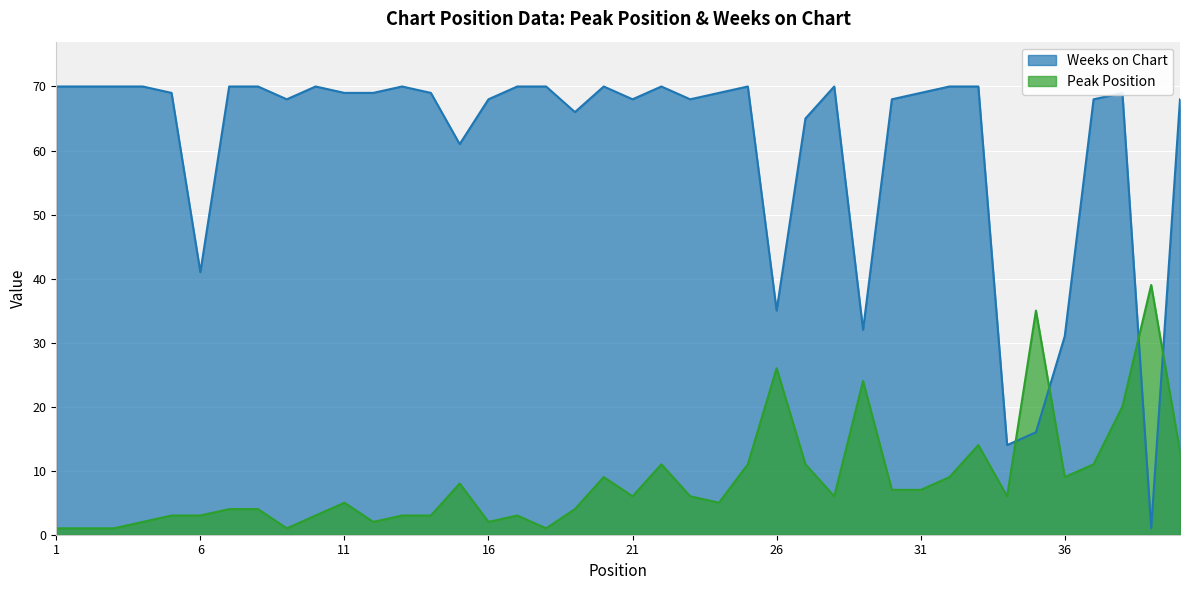

Which series changed the most between 8 and 40?

Peak Position